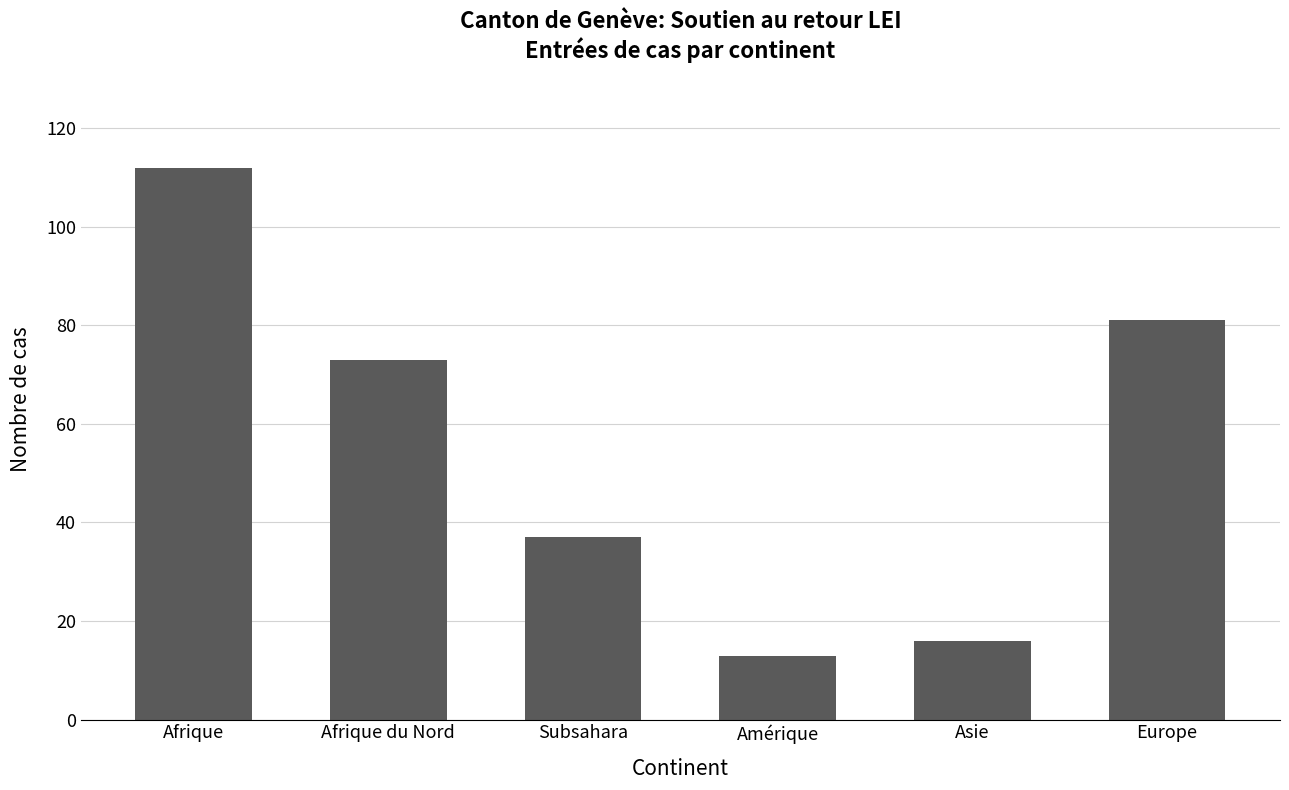

Rank the categories by value from highest to lowest.

Afrique, Europe, Afrique du Nord, Subsahara, Asie, Amérique